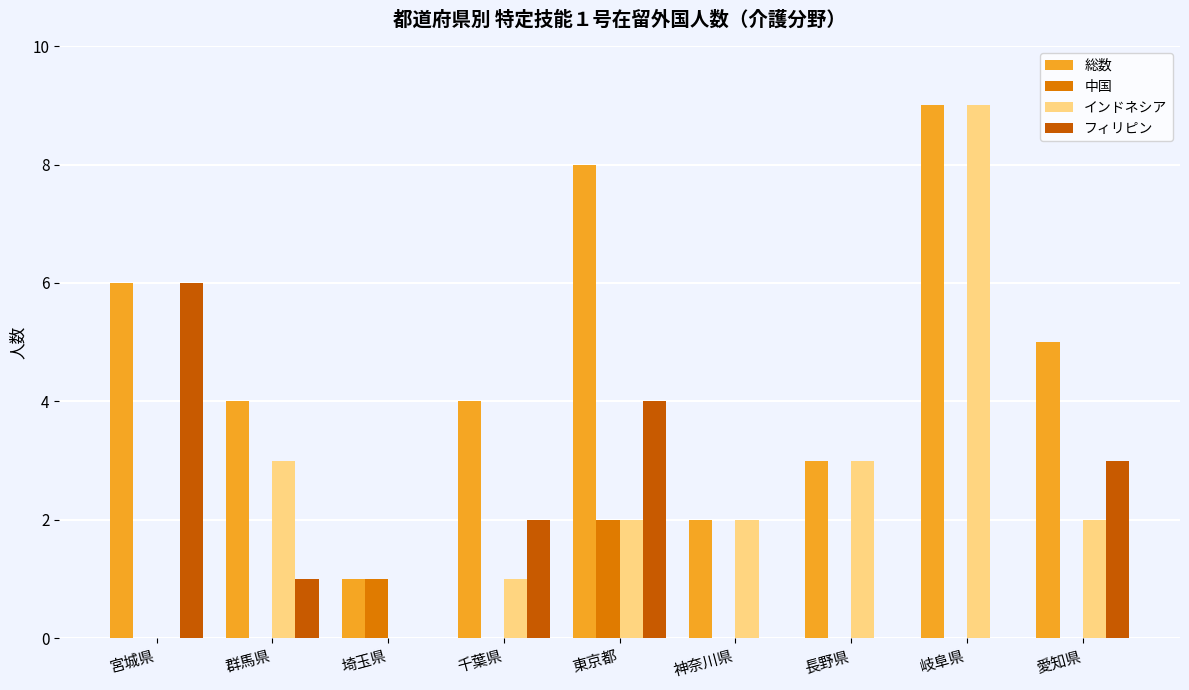

How many groups of bars are there?

9